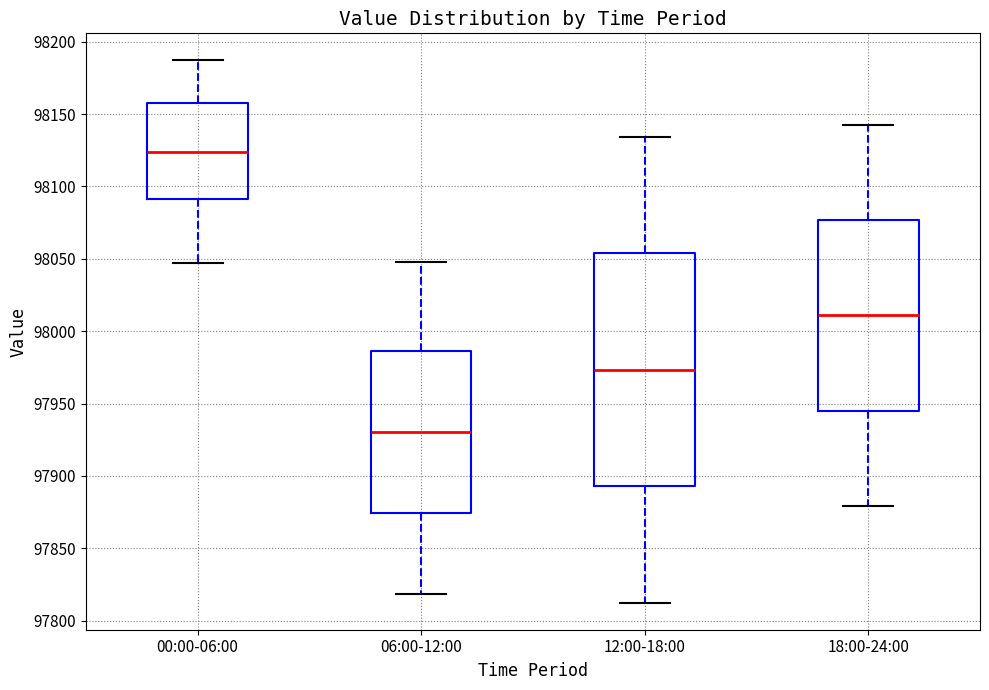

Which box has the highest median line?

00:00-06:00